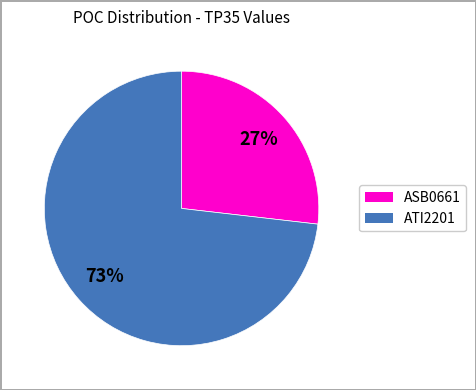

To the nearest percent, what is the difference between the largest and smallest slice percentages?

46%